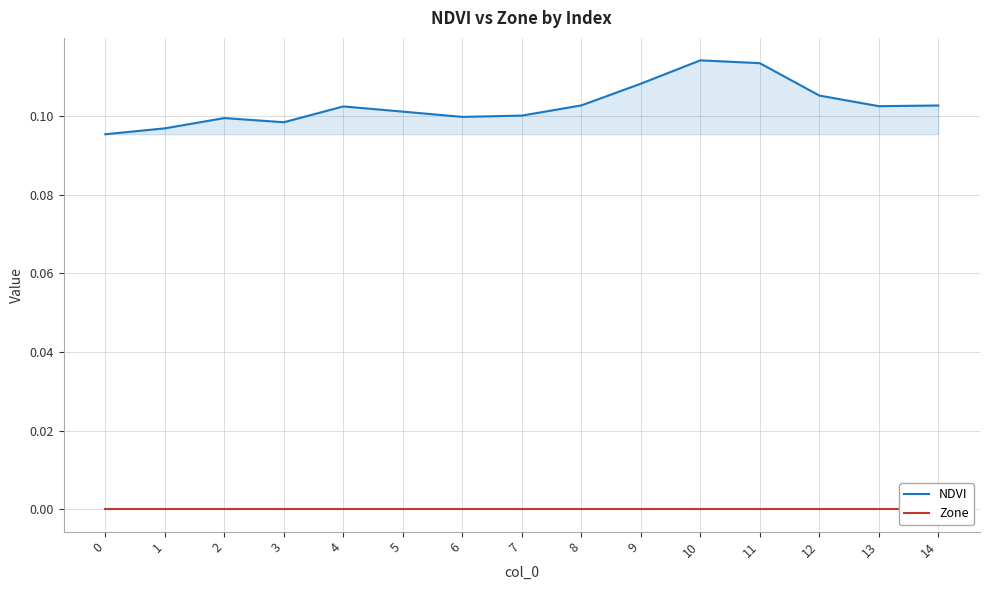

At 0, list the series in order from smallest to largest.

Zone, NDVI